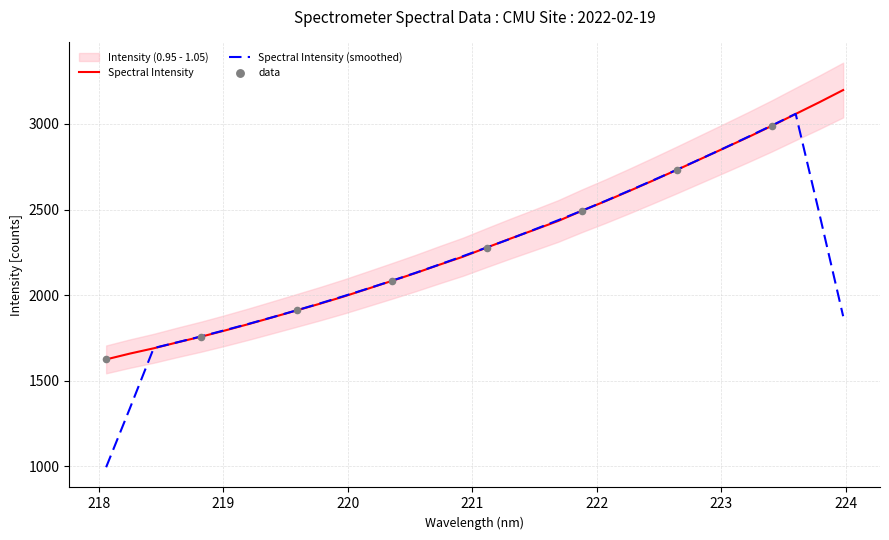

Between 223.408 and 221.4993, which is larger?

223.408